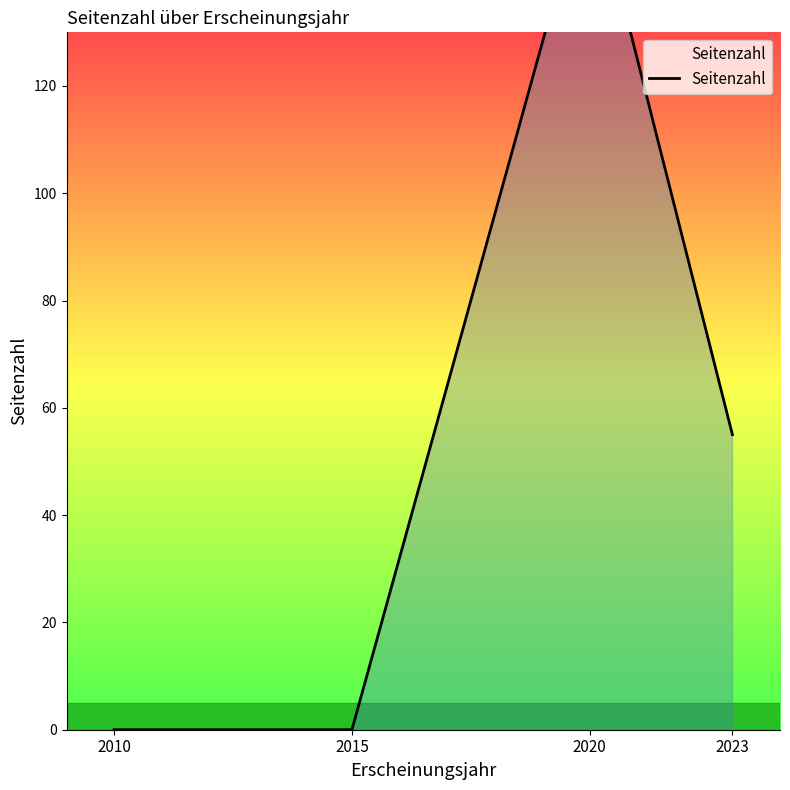

List the labels in order of value, smallest first.

2010, 2015, 2023, 2020